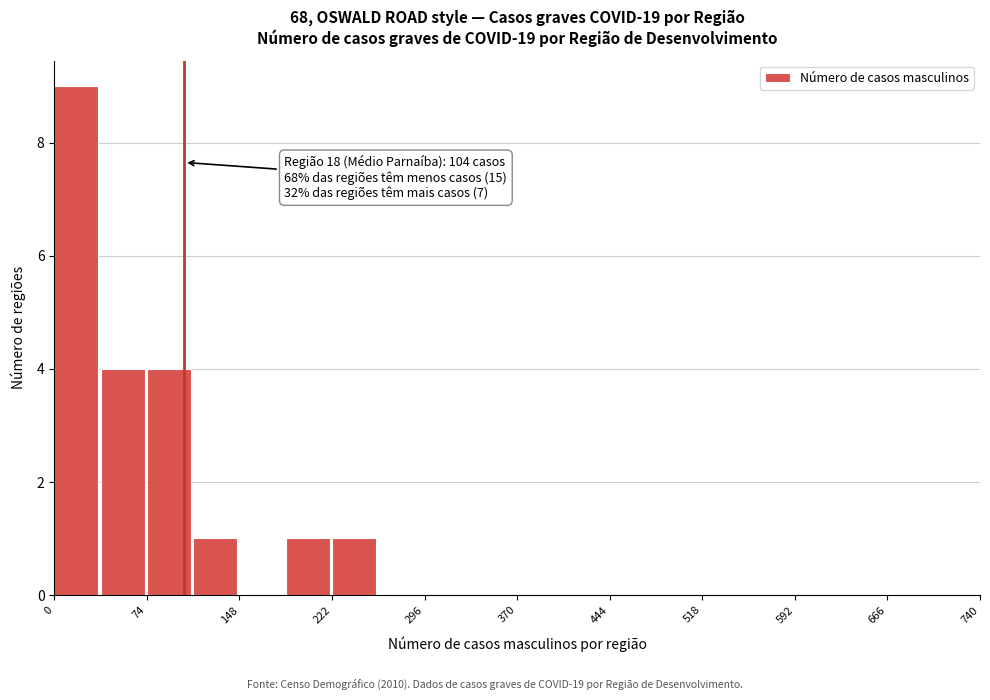

Around what value on the x-axis is the tallest bar? Give the approximate position of its centre, as read against the axis.

20